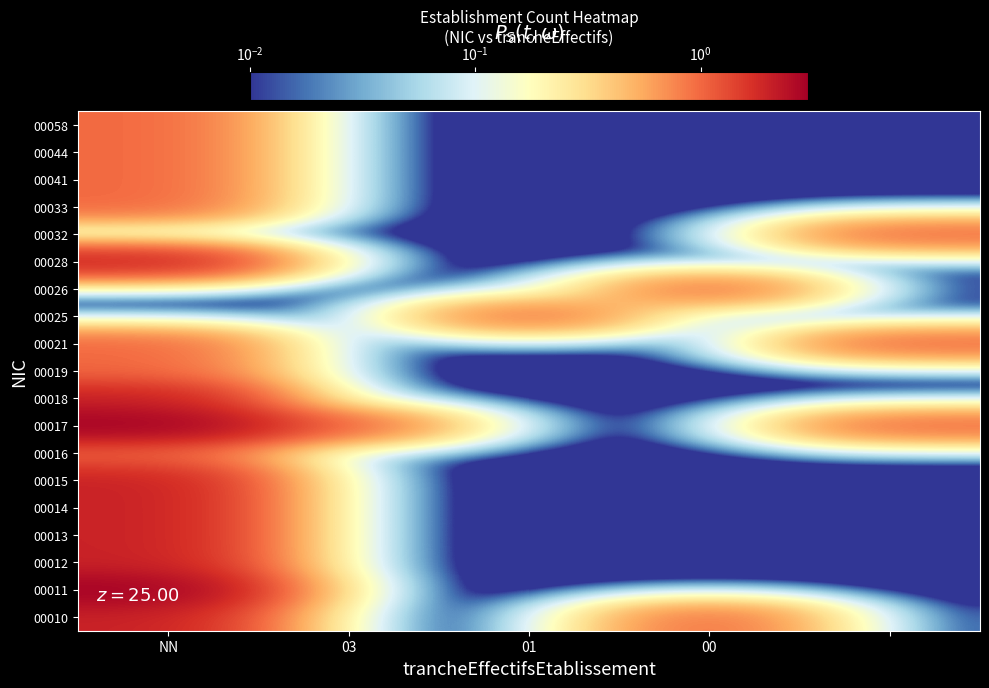

Reading left to right, what are all the values shown in this chart?

00010: 2.0	0.0	0.0	1.0	0.0
00011: 3.0	0.0	0.0	0.0	0.0
00012: 2.0	0.0	0.0	0.0	0.0
00013: 2.0	0.0	0.0	0.0	0.0
00014: 2.0	0.0	0.0	0.0	0.0
00015: 2.0	0.0	0.0	0.0	0.0
00016: 1.0	0.0	0.0	0.0	0.0
00017: 3.0	1.0	0.0	0.0	1.0
00018: 2.0	0.0	0.0	0.0	0.0
00019: 1.0	0.0	0.0	0.0	0.0
00021: 1.0	0.0	0.0	0.0	1.0
00025: 0.0	0.0	1.0	0.0	0.0
00026: 0.0	0.0	0.0	1.0	0.0
00028: 2.0	0.0	0.0	0.0	0.0
00032: 0.0	0.0	0.0	0.0	1.0
00033: 1.0	0.0	0.0	0.0	0.0
00041: 1.0	0.0	0.0	0.0	0.0
00044: 1.0	0.0	0.0	0.0	0.0
00058: 1.0	0.0	0.0	0.0	0.0